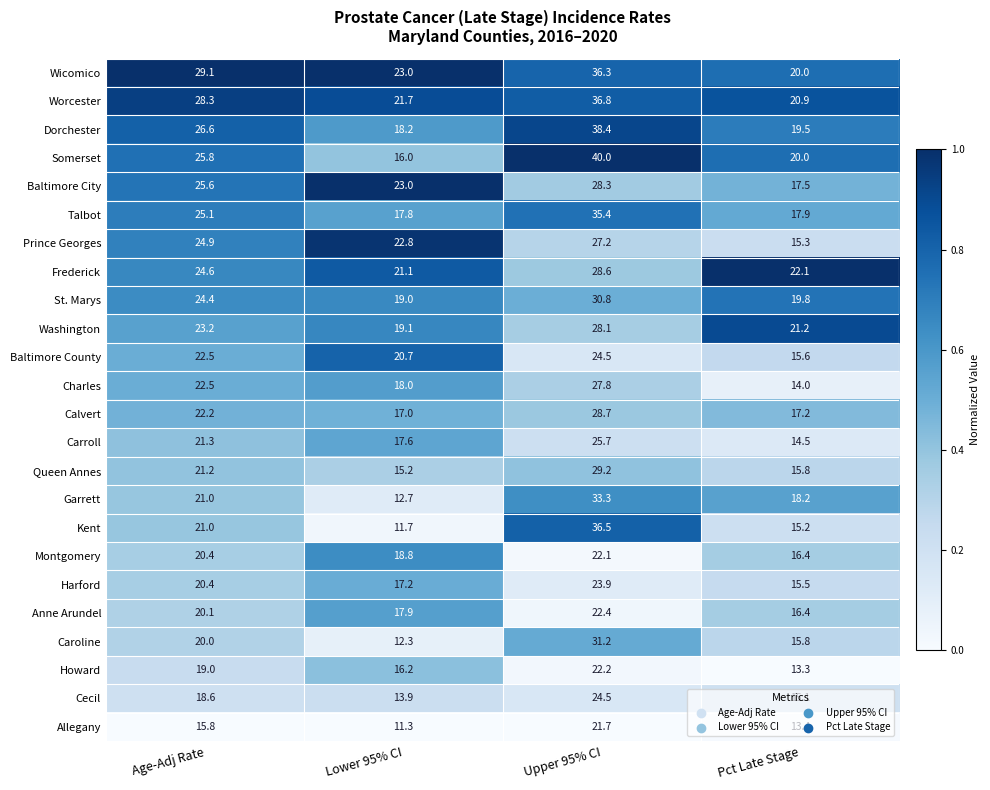

What is the total value across all series at Pct Late Stage?

410.6